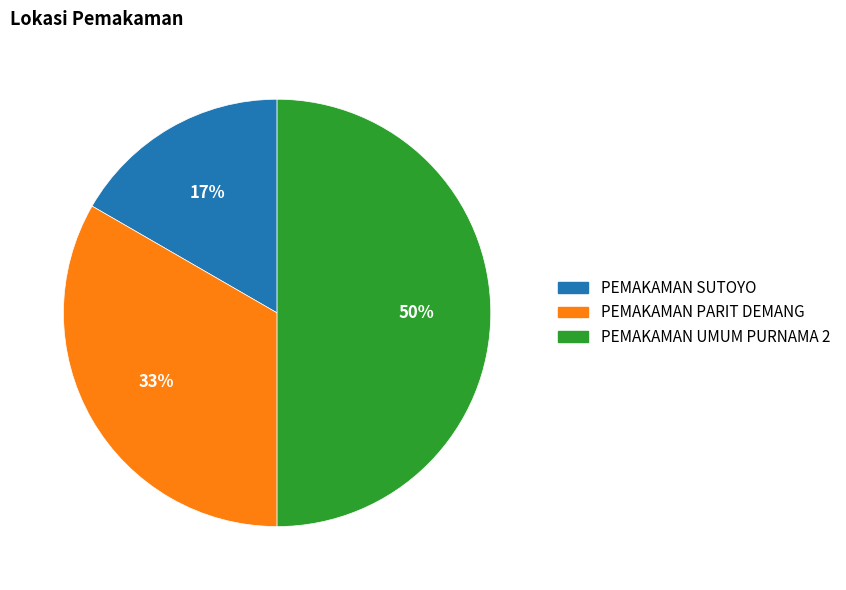

To the nearest percent, what is the difference between the largest and smallest slice percentages?

33%